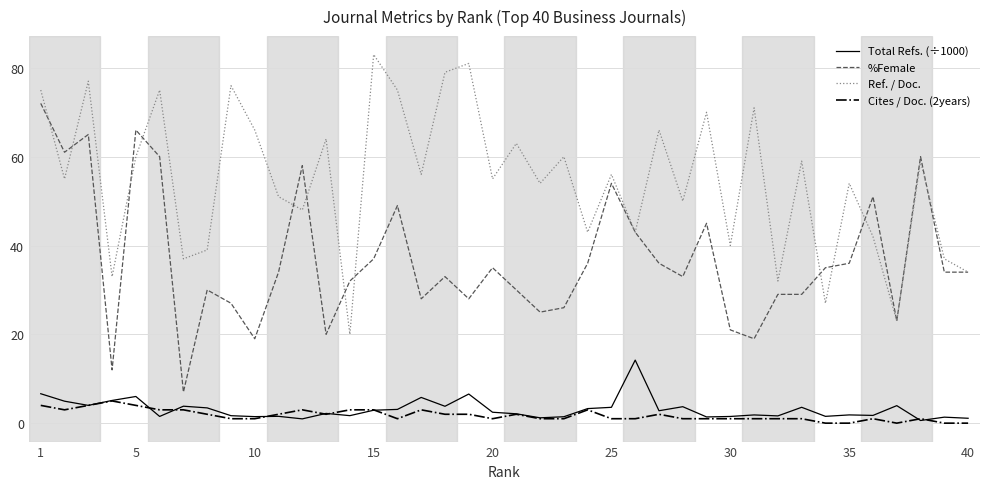

True or false: Ref. / Doc. and Cites / Doc. (2years) intersect in this chart.

False